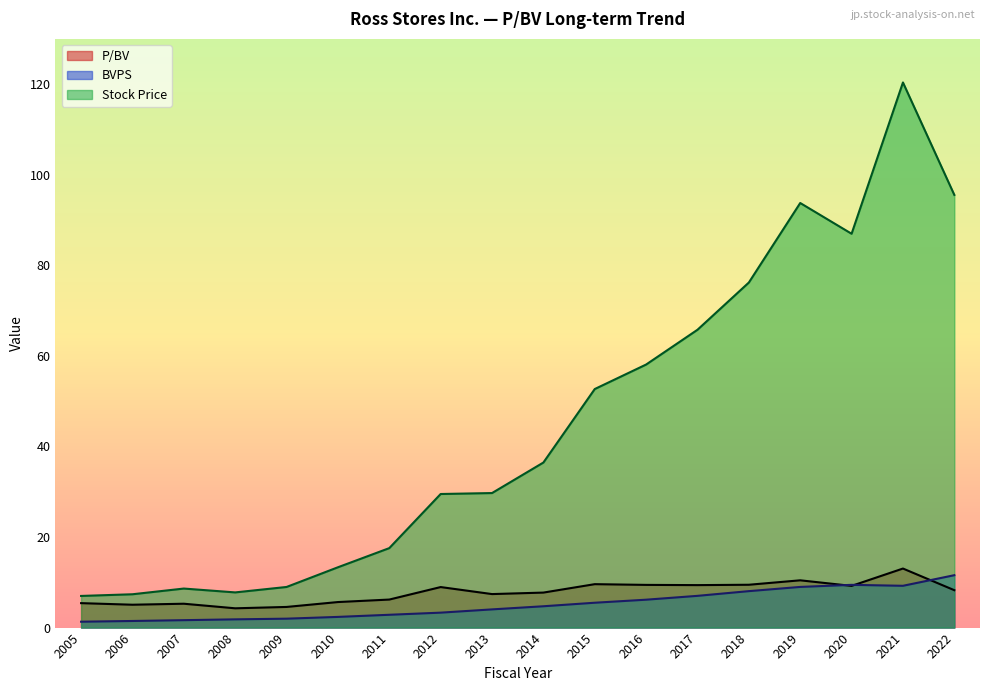

What is the spread (max minus min) of values at 2020?

77.8